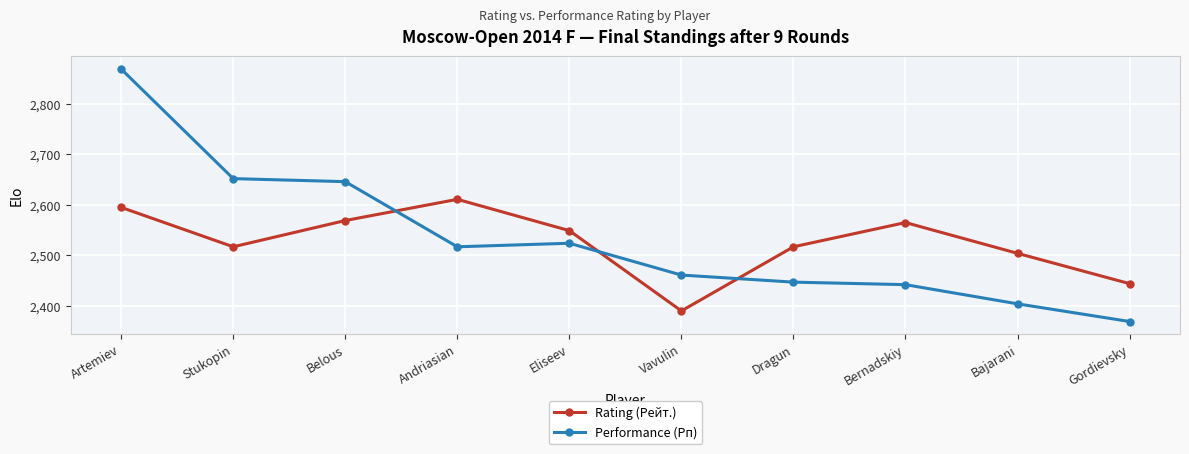

Where do Rating (Рейт.) and Performance (Рп) first cross each other?

Belous and Andriasian